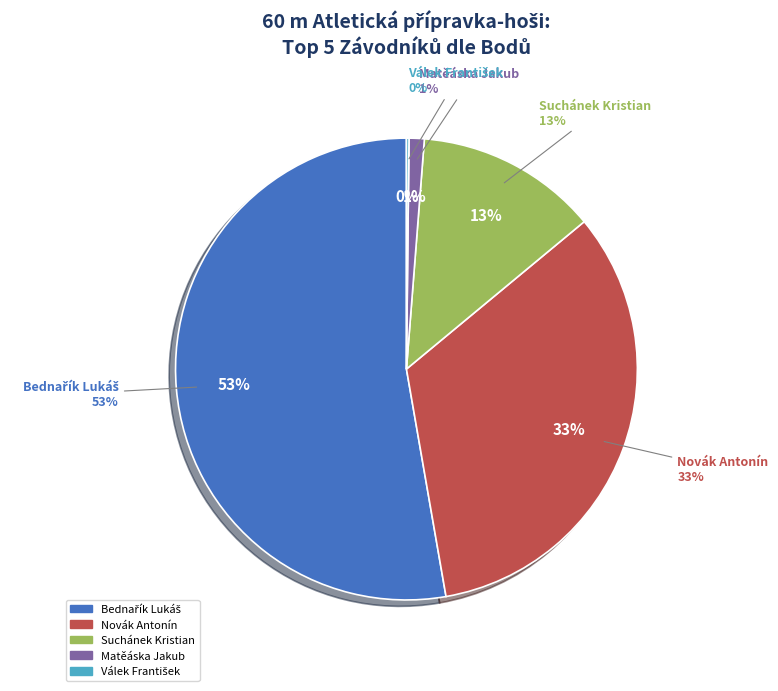

Between Matěáska Jakub and Suchánek Kristian, which is larger?

Suchánek Kristian